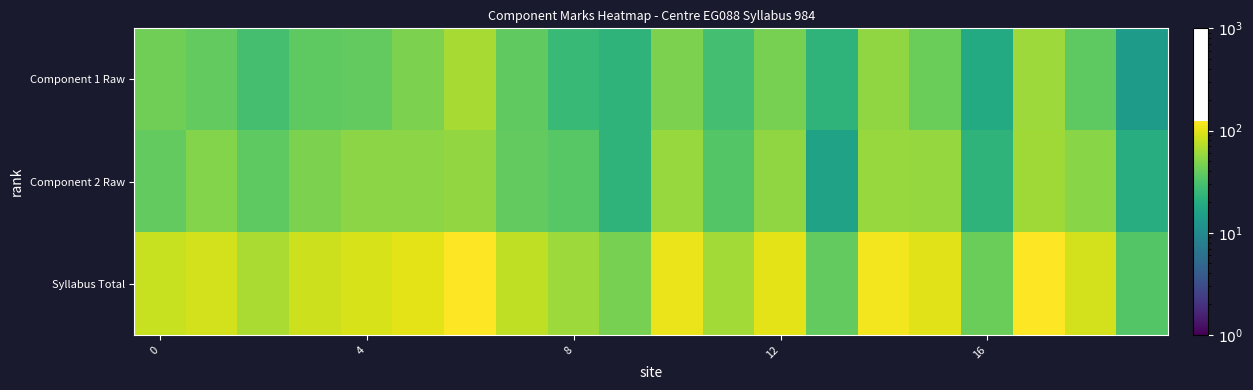

Which series has the widest spread of values?

Syllabus Total